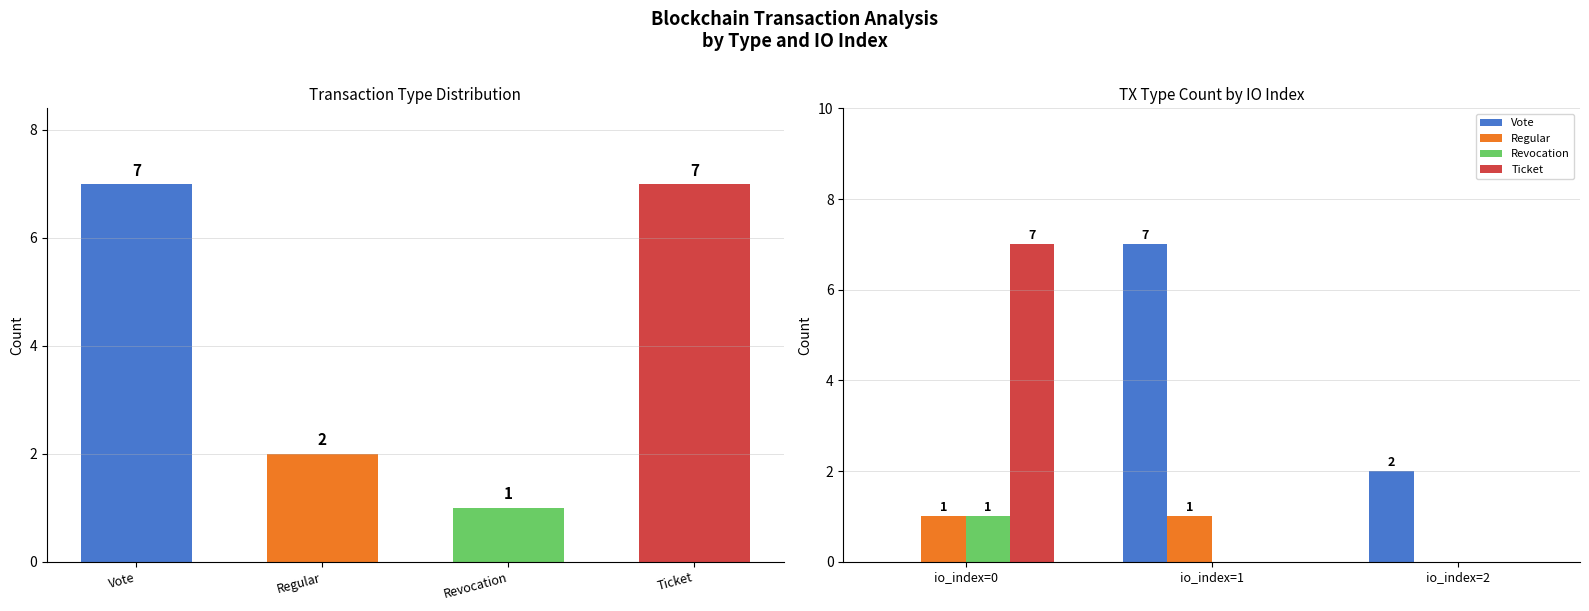

What is the sum of all Ticket values?

7